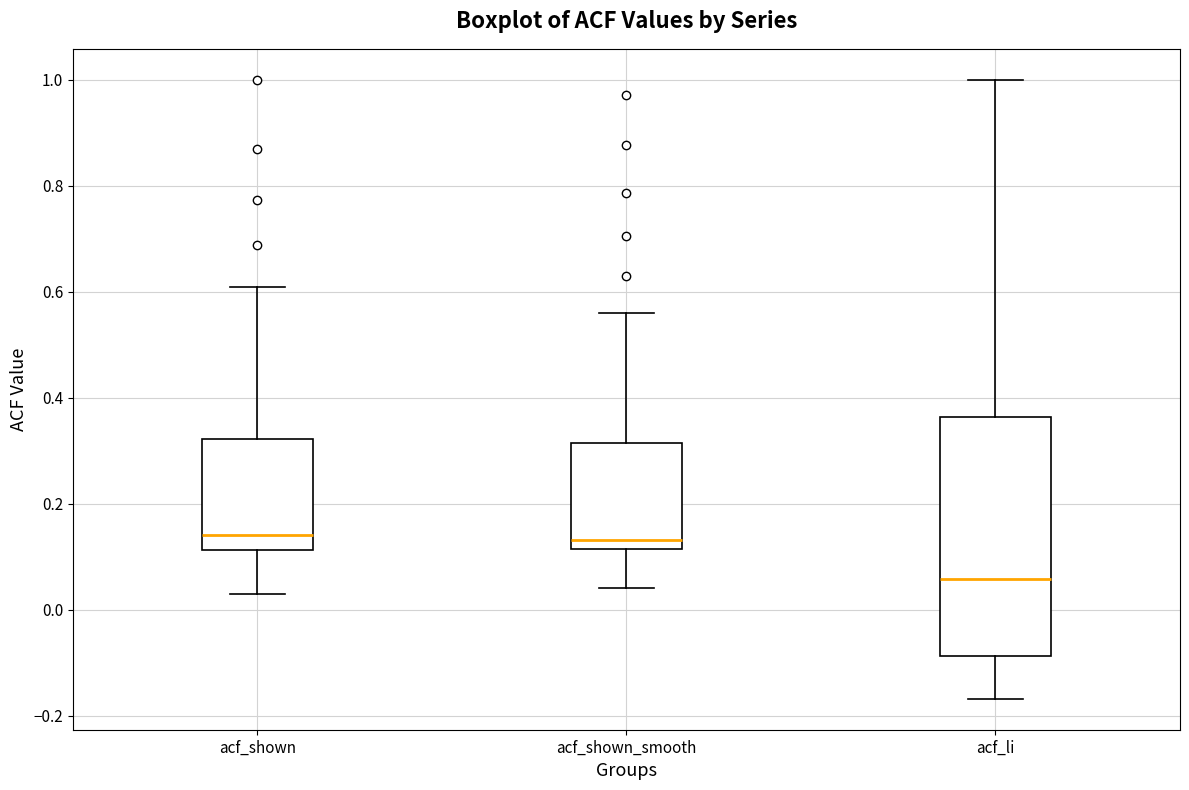

Reading left to right, read every box against the y-axis: the position of its median line, the range the box covers, and the ends of its whiskers. The values are not printed on the chart, so give them approximately, as read against the axis.

acf_shown: median 0.14, box 0.12 to 0.32, whiskers 0.04 to 0.60
acf_shown_smooth: median 0.14, box 0.12 to 0.32, whiskers 0.04 to 0.56
acf_li: median 0.06, box -0.08 to 0.36, whiskers -0.16 to 1.00